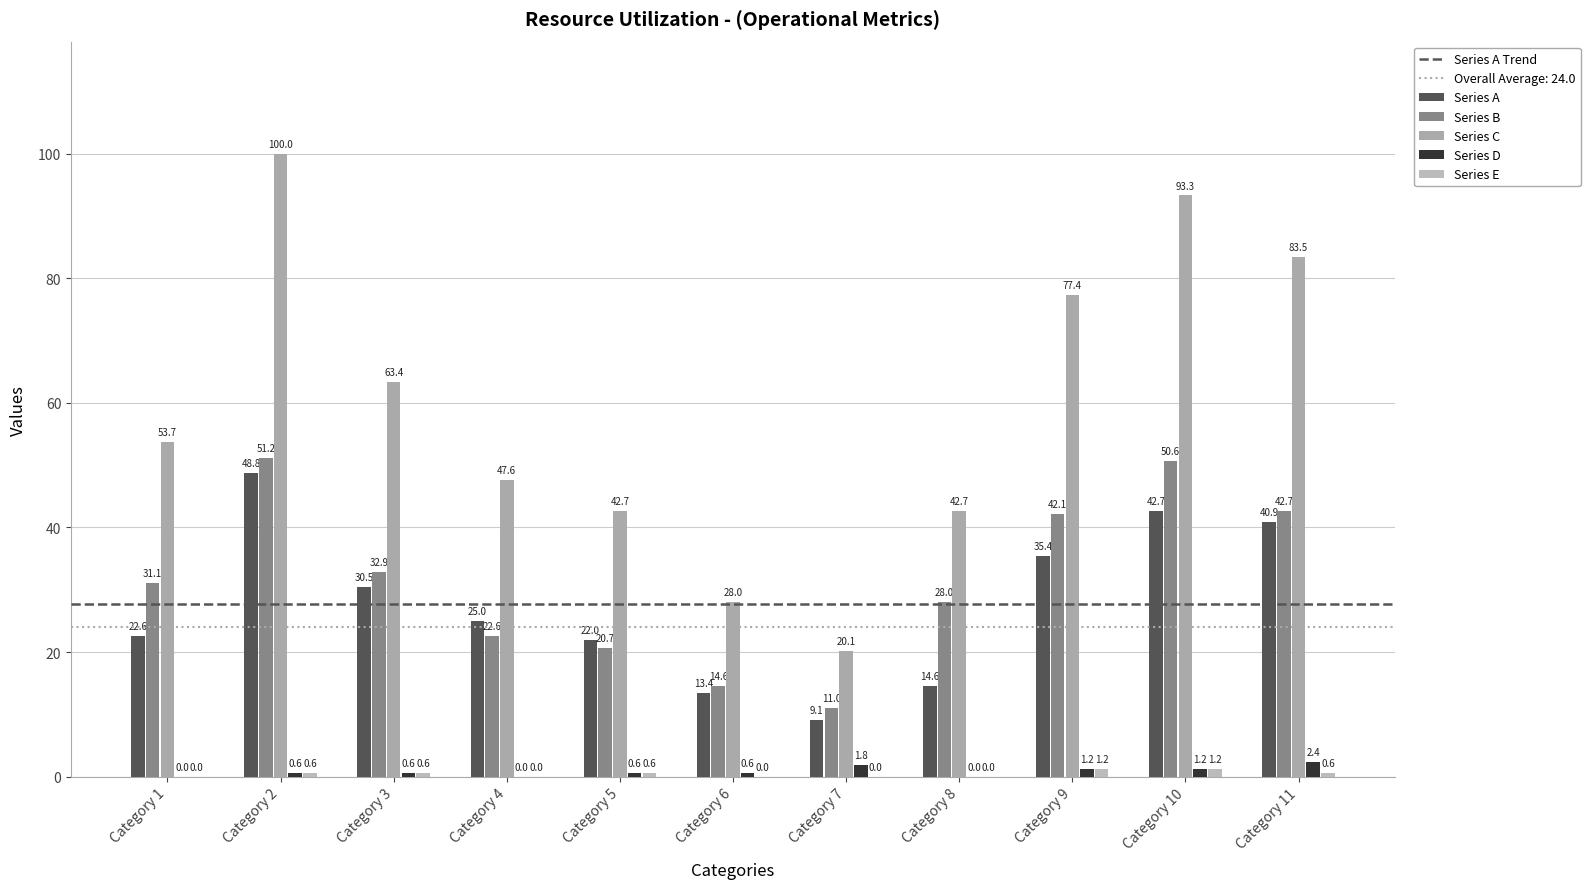

At how many categories does at least one series exceed 61?

5